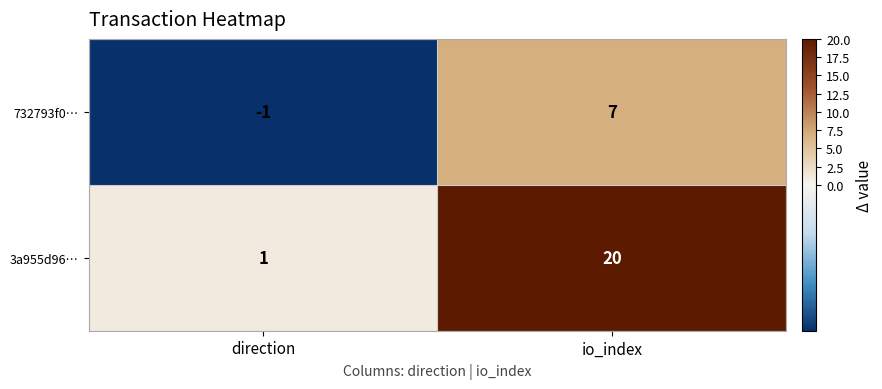

The 3a955d96… series shows 31 at io_index. True or false?

False